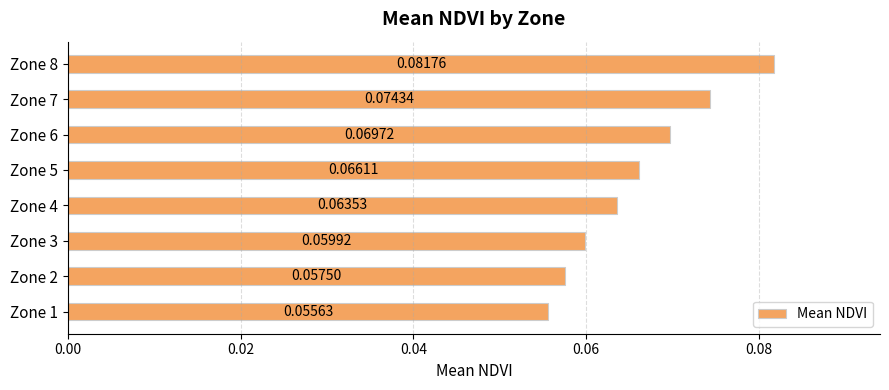

Rank the categories by value from highest to lowest.

Zone 8, Zone 7, Zone 6, Zone 5, Zone 4, Zone 3, Zone 2, Zone 1